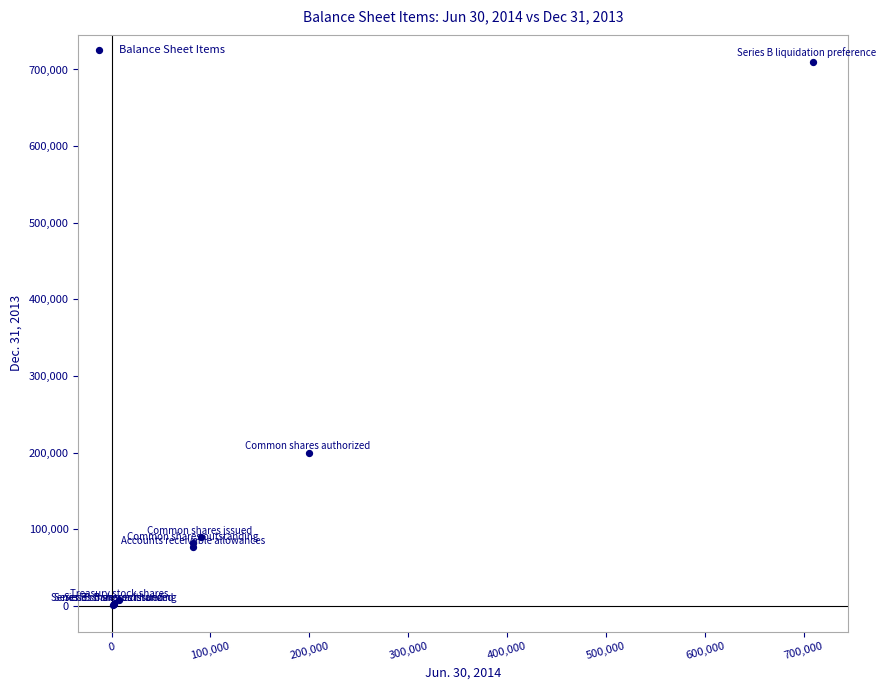

What Y value in the scatter plot is closest to 355768?

200000